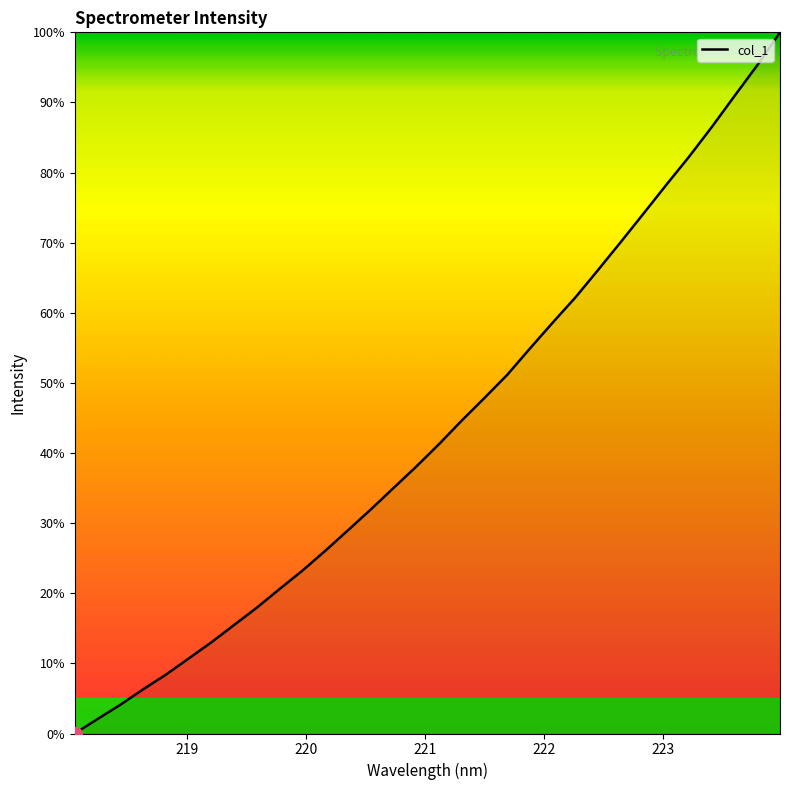

What is the difference between the maximum and minimum values?

100.0